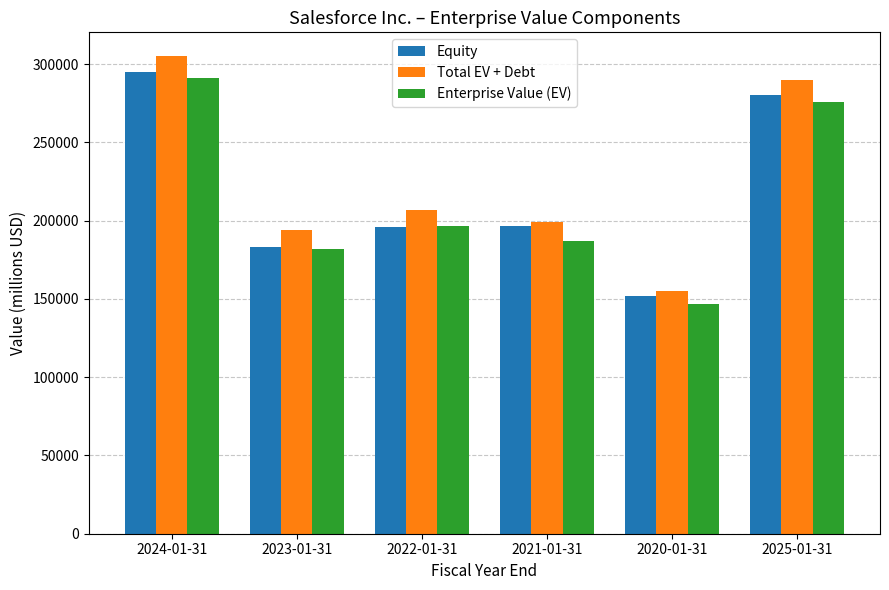

At which category is the sum across all series the highest?

2024-01-31